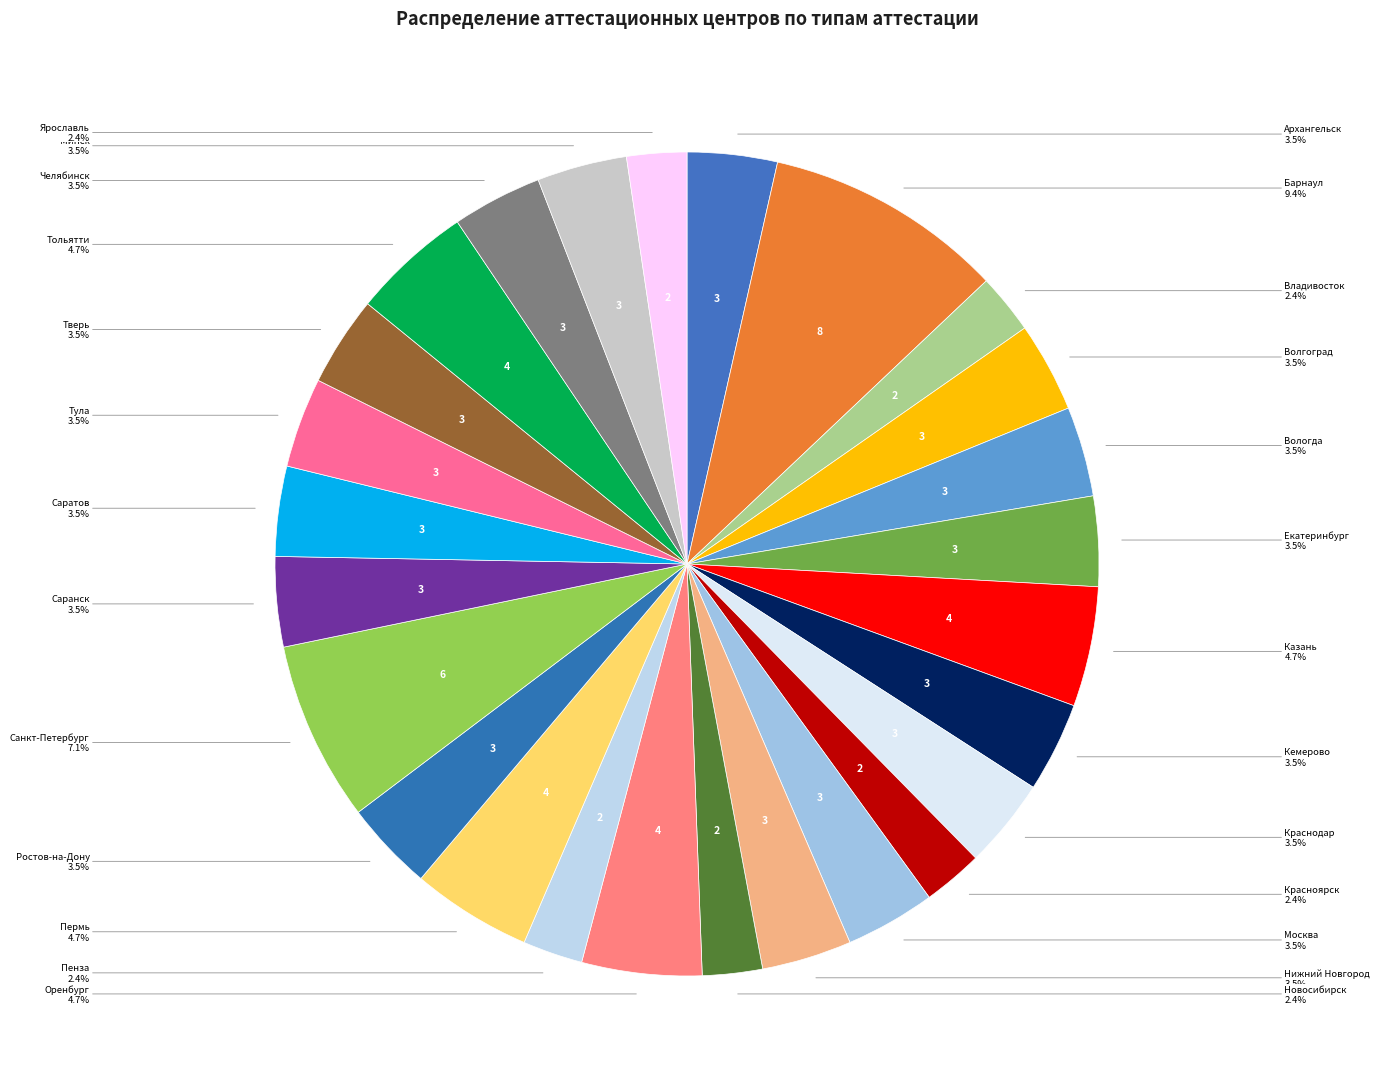

Count the number of slices in the pie.

26